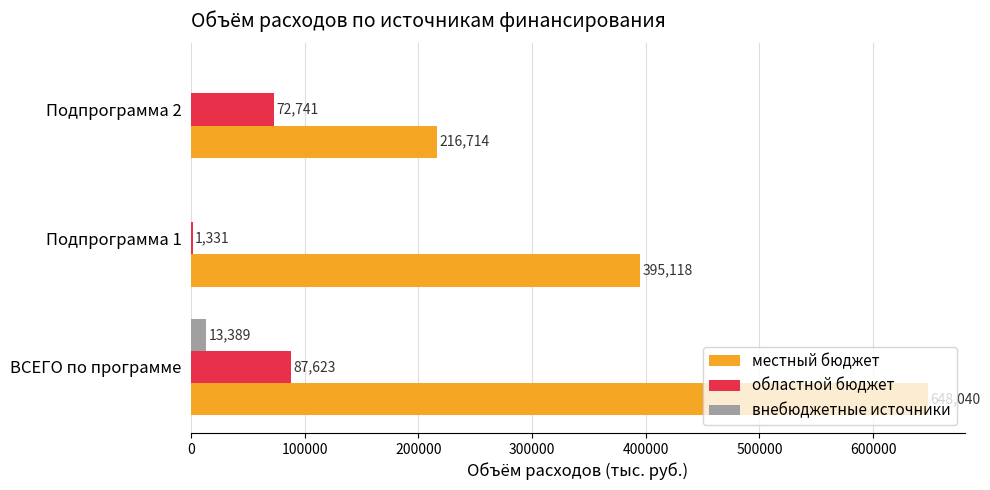

The value of внебюджетные источники at ВСЕГО по программе is 13389.3. True or false?

True